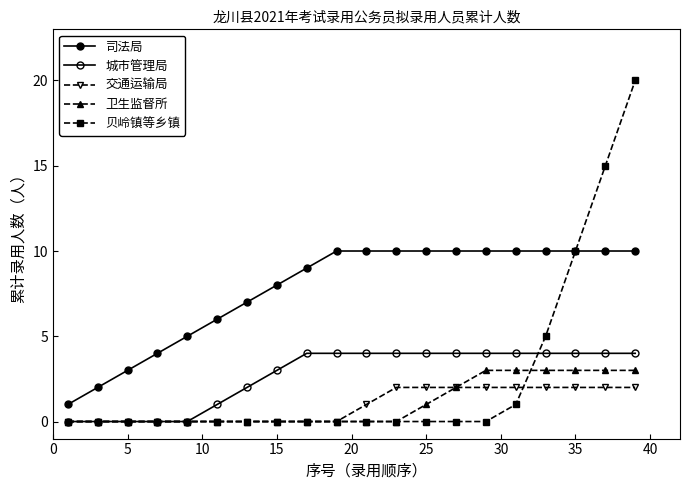

True or false: 交通运输局 and 司法局 intersect in this chart.

False